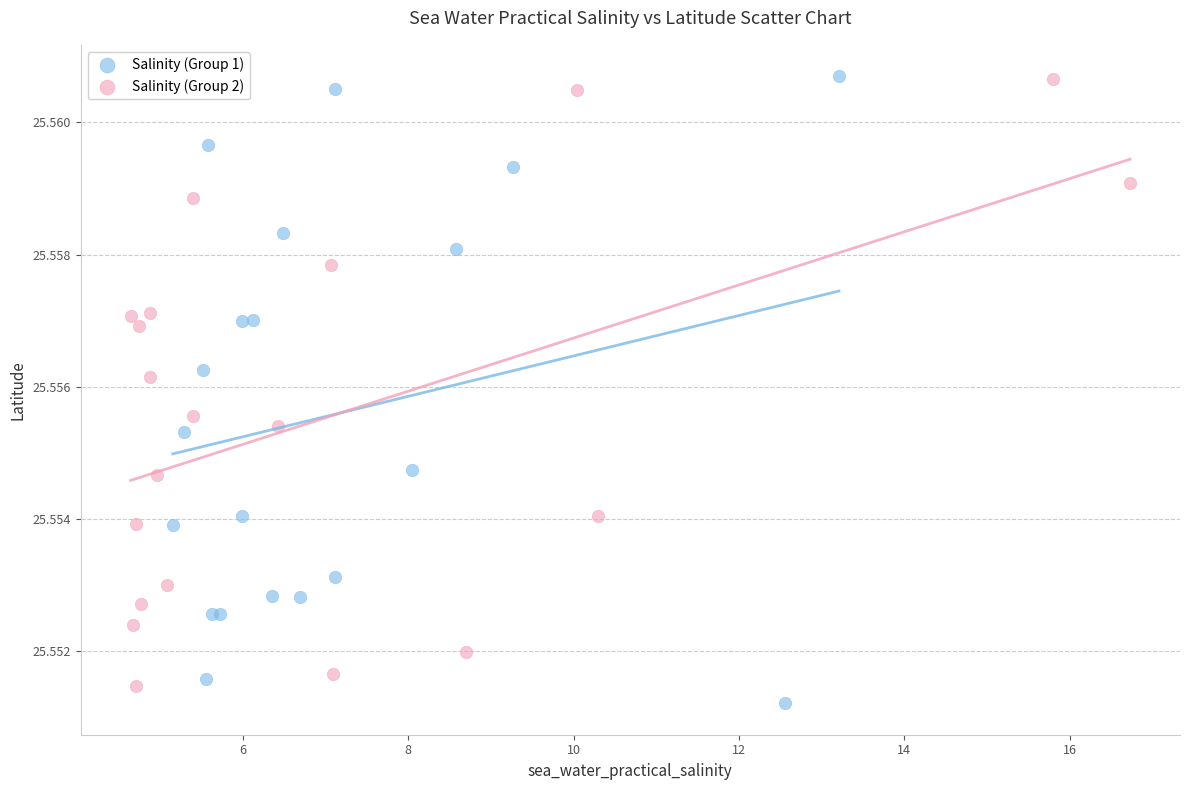

What are all the series names shown in the legend?

Salinity (Group 1), Salinity (Group 2)